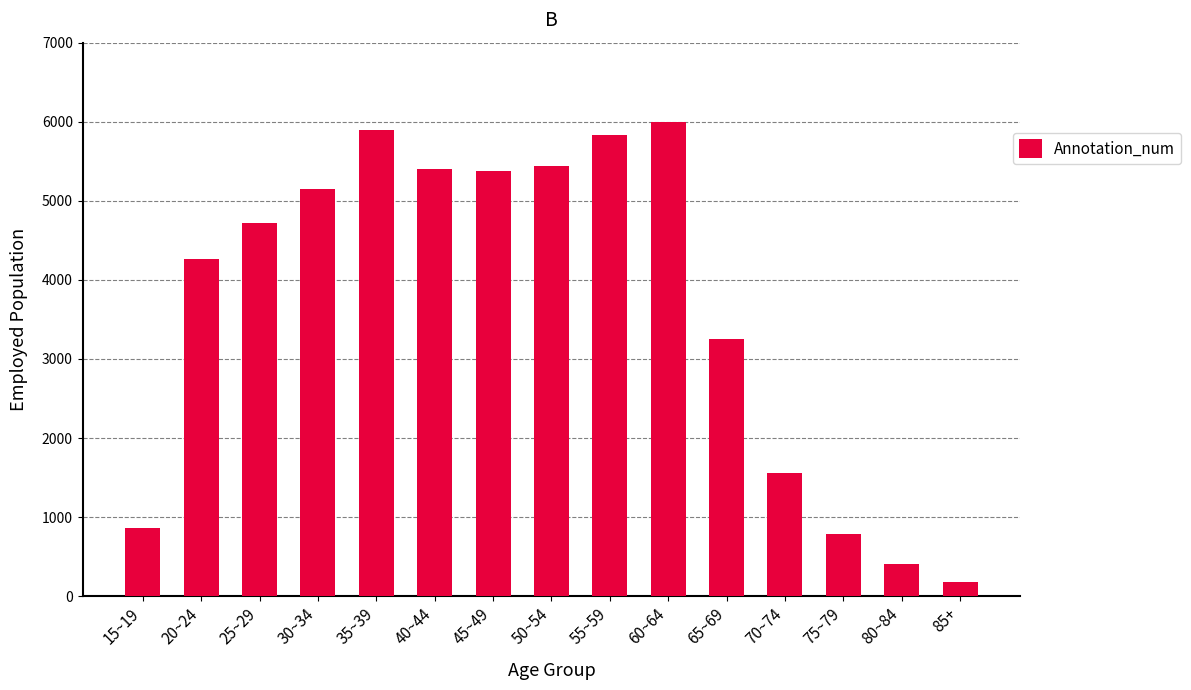

Where is the data nearest to the value 3092?

65~69